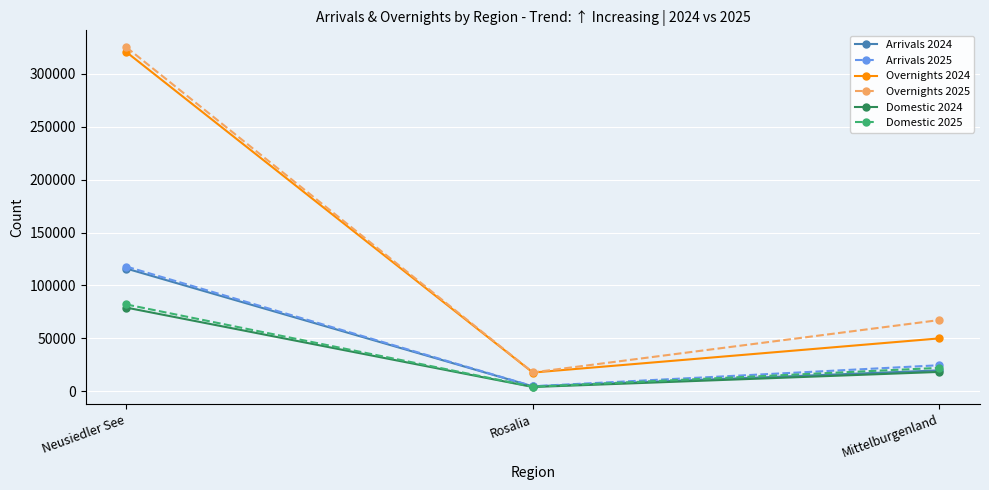

What is the smallest value displayed?

3965